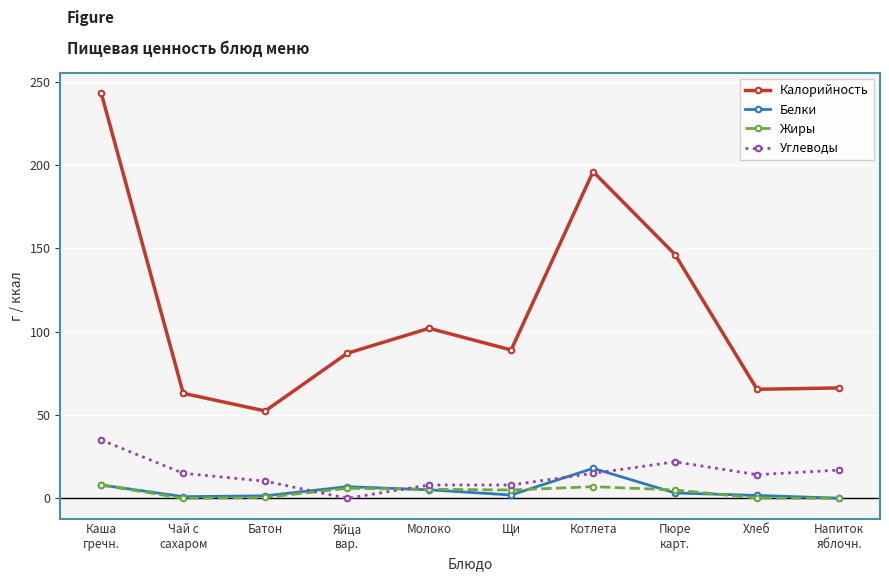

What is the sum of the Углеводы values at Молоко and Каша
гречн.?

43.0